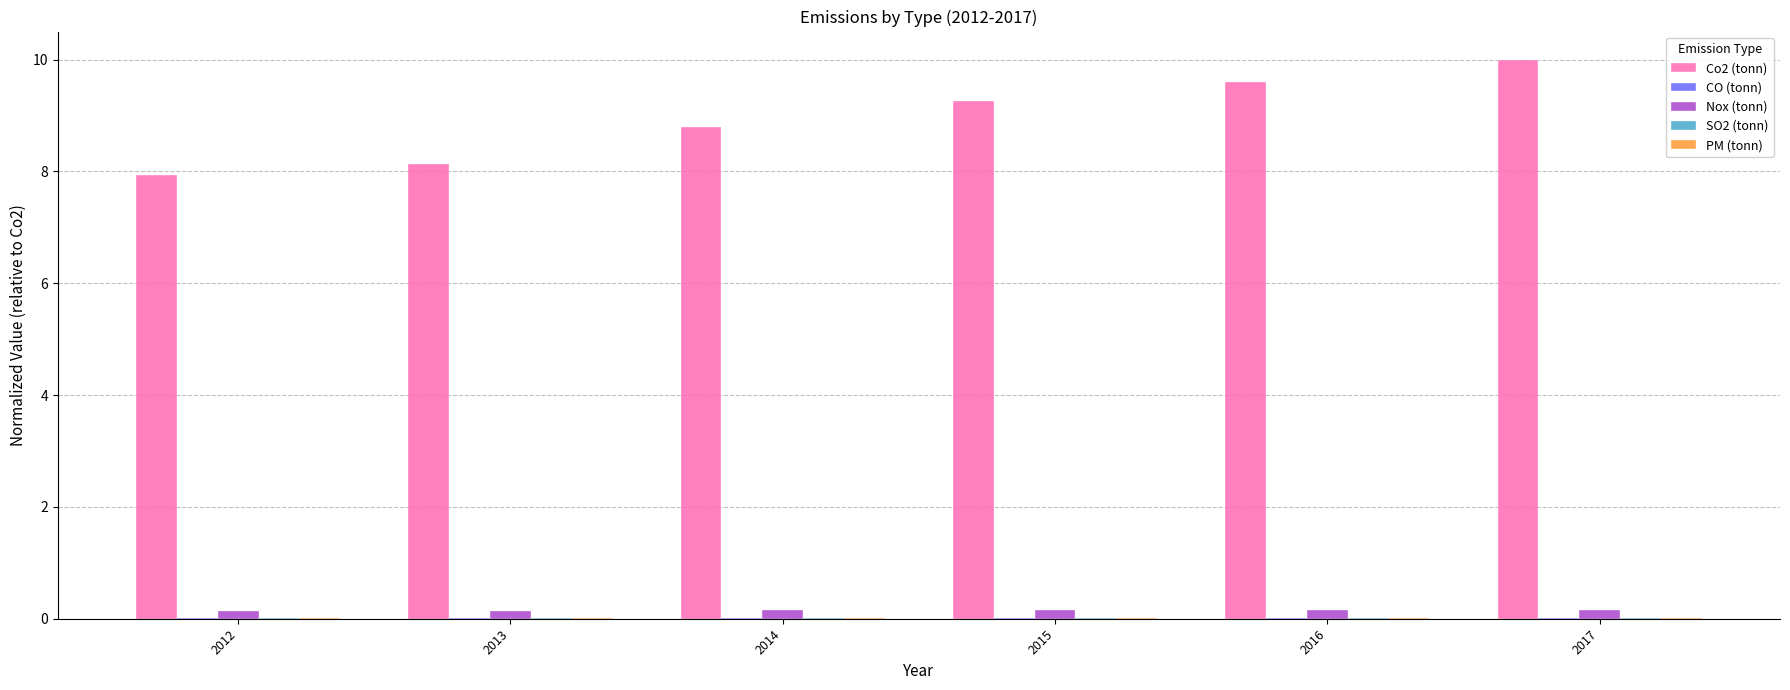

The Co2 (tonn) series shows 8.8 at 2014. True or false?

True